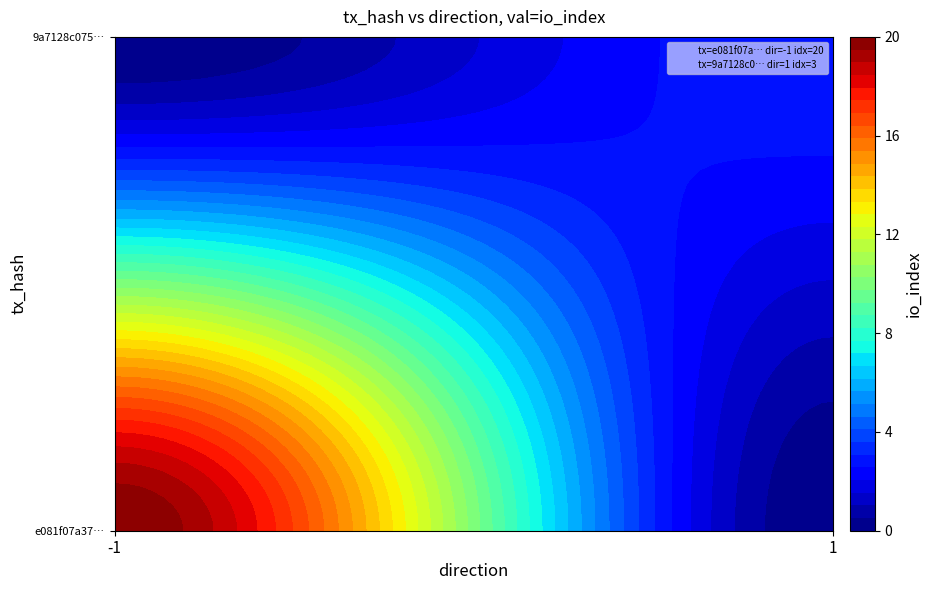

Reading left to right, extract all data points from this chart.

e081f07a37b860bf5ffbc526500d557371bf0e8: -1	20
9a7128c075d43e05a84947857fe58d99c74fbcd: 1	3